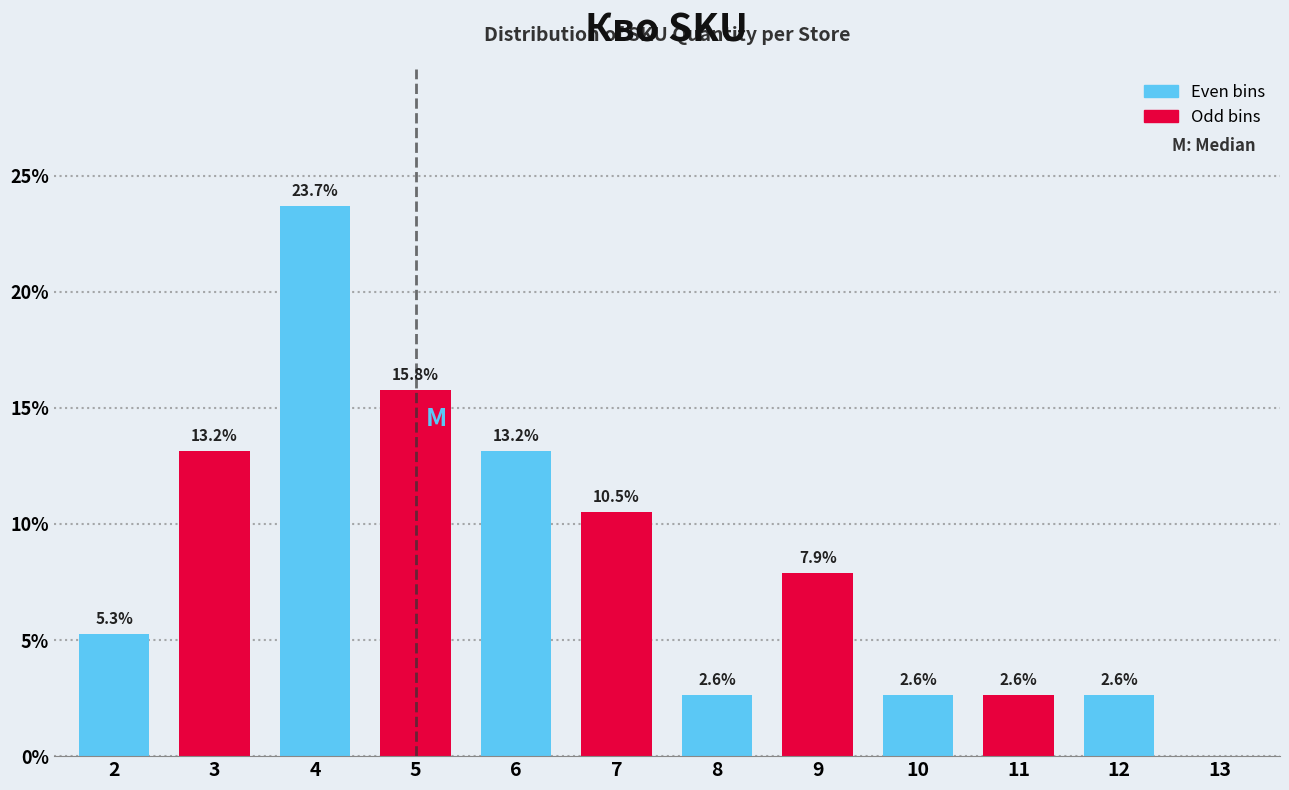

Reading right to left, list all the values displayed in this chart.

13=0.0	12=2.6	11=2.6	10=2.6	9=7.9	8=2.6	7=10.5	6=13.2	5=15.8	4=23.7	3=13.2	2=5.3